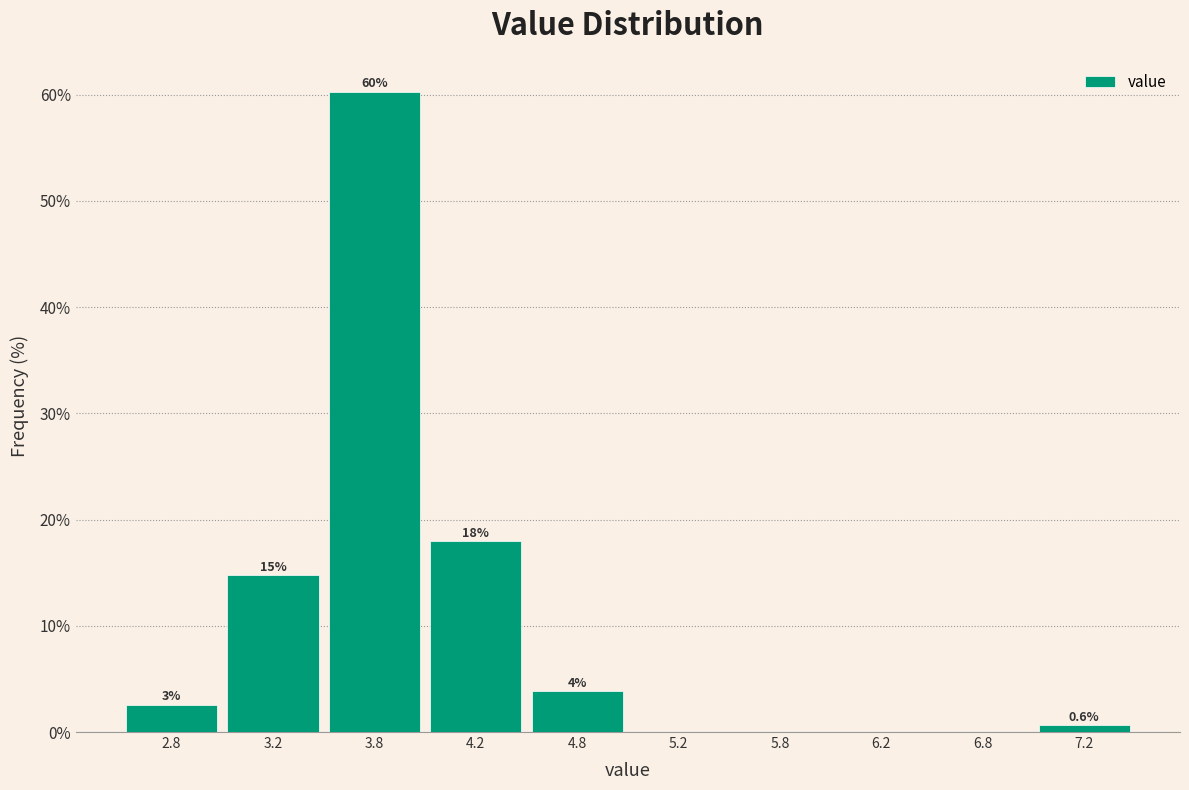

Over which range of the x-axis is the bar tallest?

3.5 to 4.0